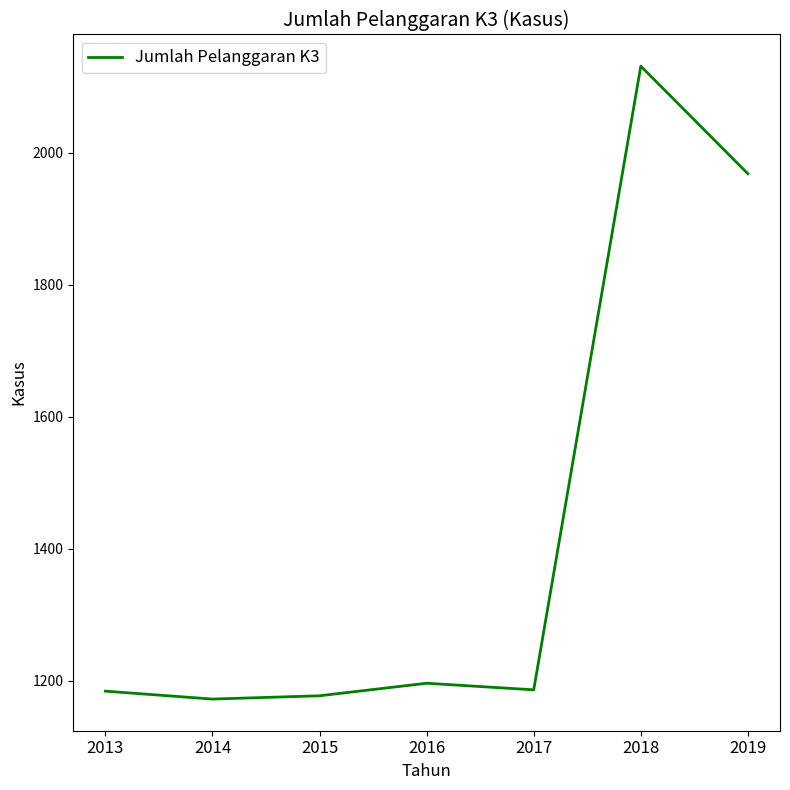

The chart shows a value of 595 at 2019. True or false?

False